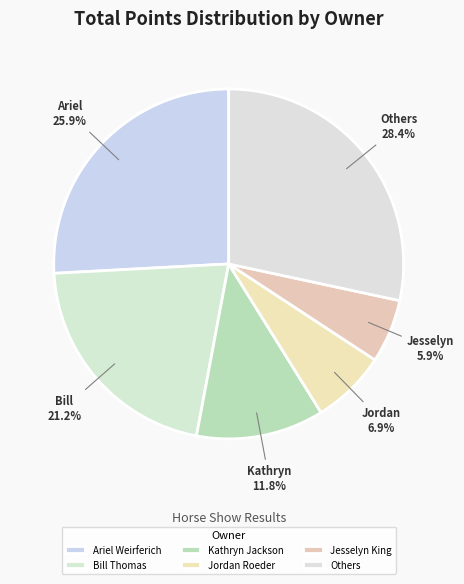

Count the number of slices in the pie.

6